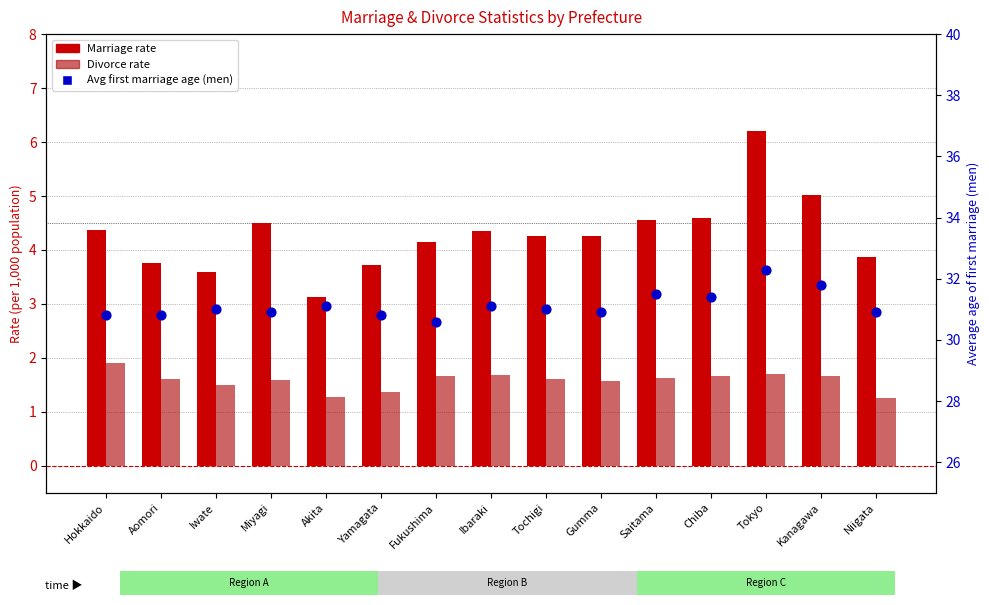

What are all the series names shown in the legend?

Marriage rate, Divorce rate, Avg first marriage age (men)